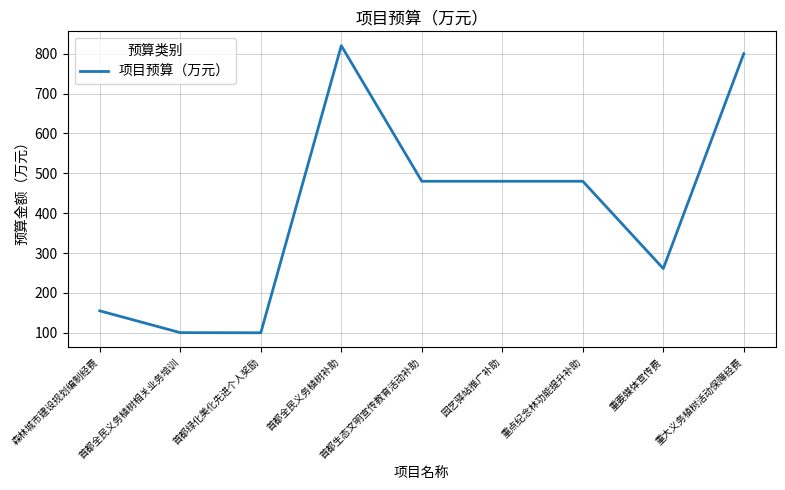

What position from the left is 重点纪念林功能提升补助?

7